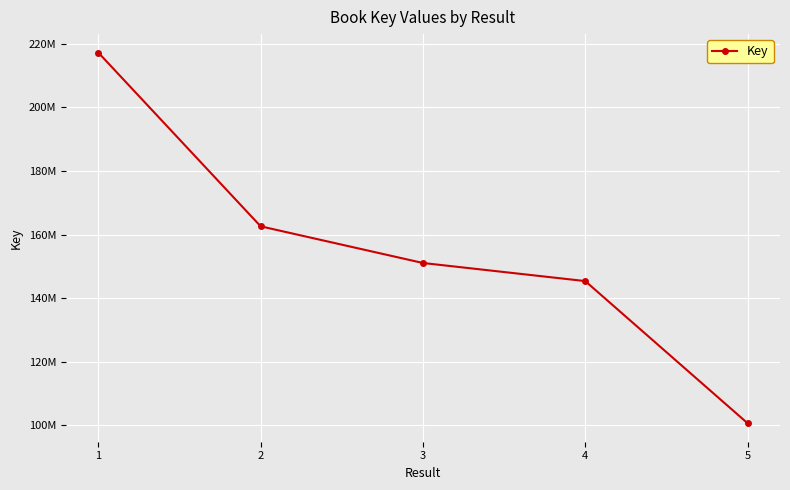

Does the chart have visible grid lines?

Yes